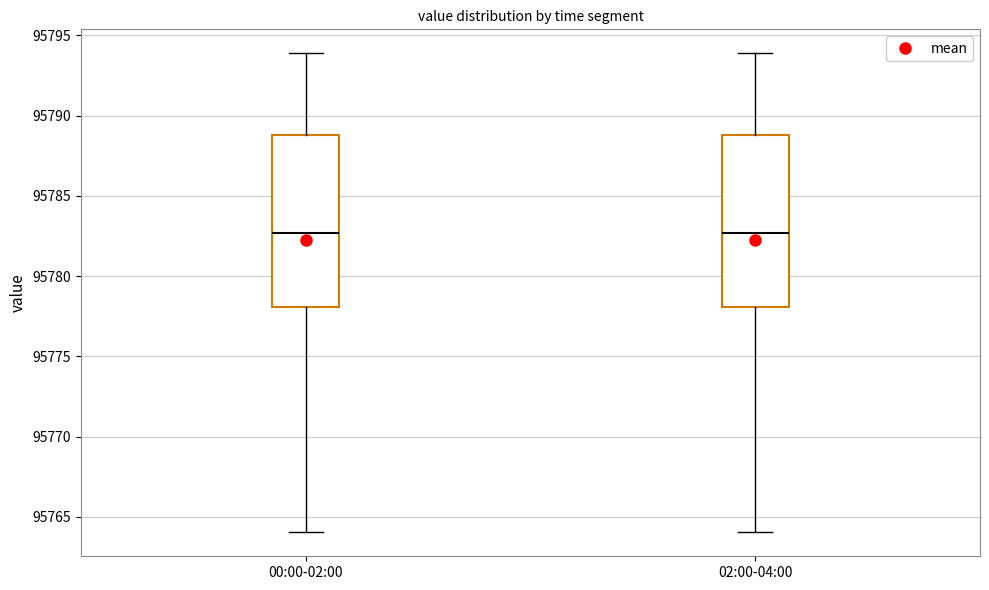

Reading left to right, read every box against the y-axis: the position of its median line, the range the box covers, and the ends of its whiskers. The values are not printed on the chart, so give them approximately, as read against the axis.

00:00-02:00: median 95782.5, box 95778.0 to 95789.0, whiskers 95764.0 to 95794.0
02:00-04:00: median 95782.5, box 95778.0 to 95789.0, whiskers 95764.0 to 95794.0